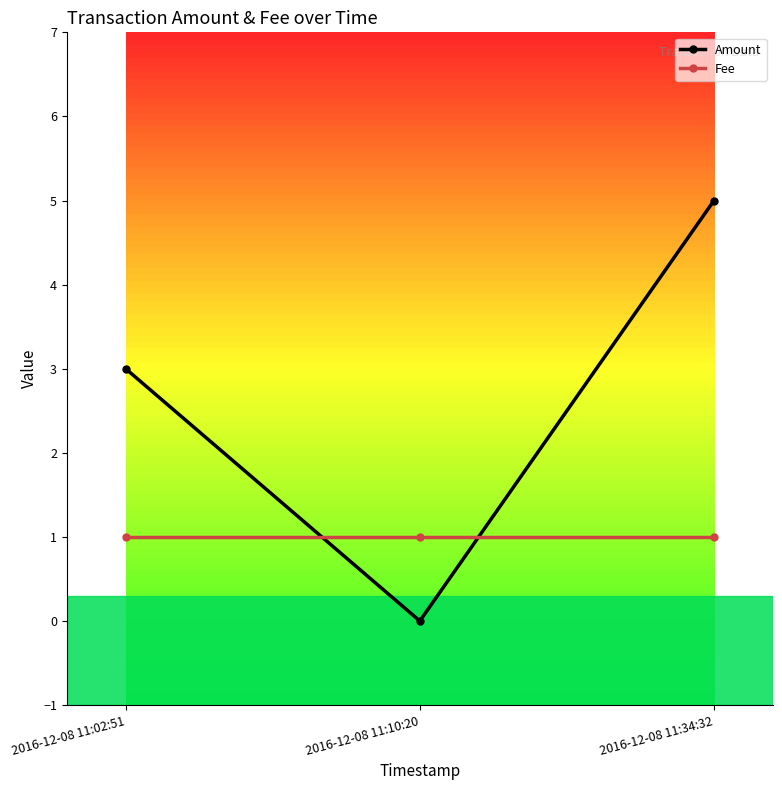

Which series changed the most between 2016-12-08 11:02:51 and 2016-12-08 11:34:32?

Amount